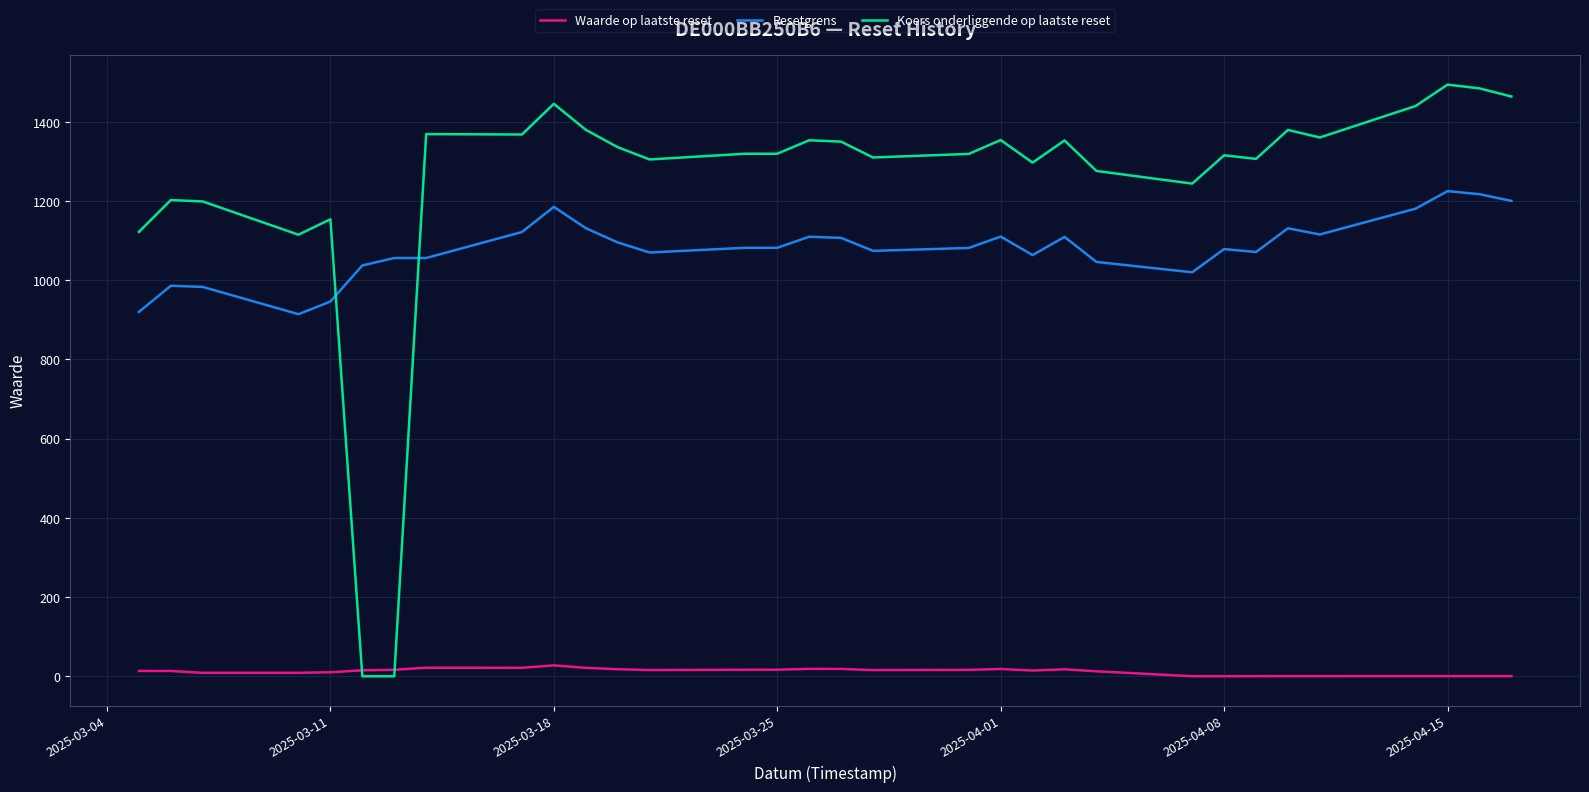

What is the difference between the maximum and second lowest values in the Koers onderliggende op laatste reset series?

1494.0